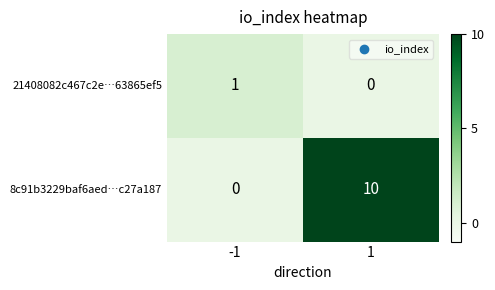

What is the sum of the 8c91b3229baf6aed…c27a187 values at 1 and -1?

10